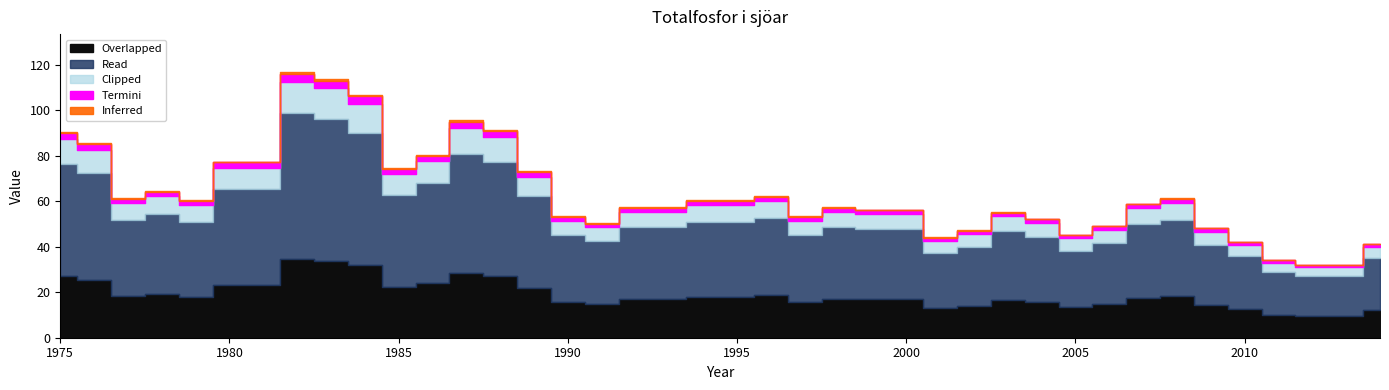

Which has a higher value, 1981 or 2005?

1981